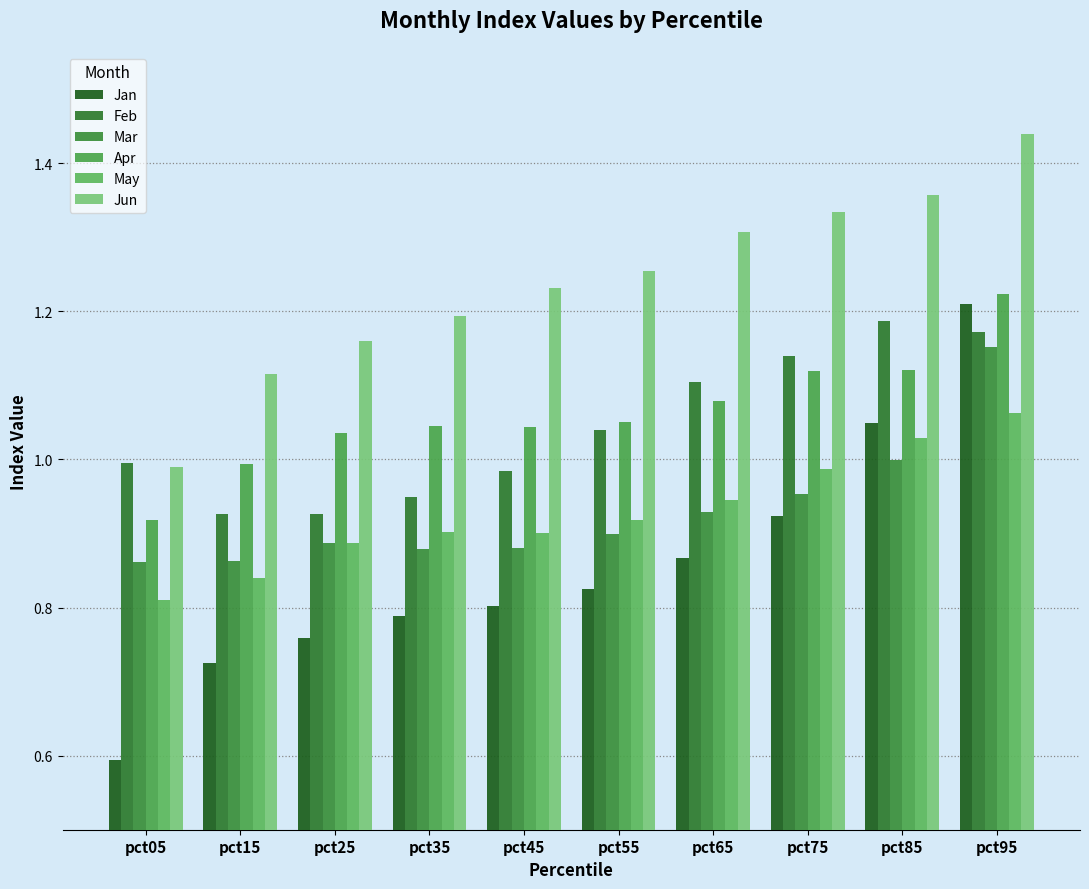

What is the highest value of the Mar series?

1.2